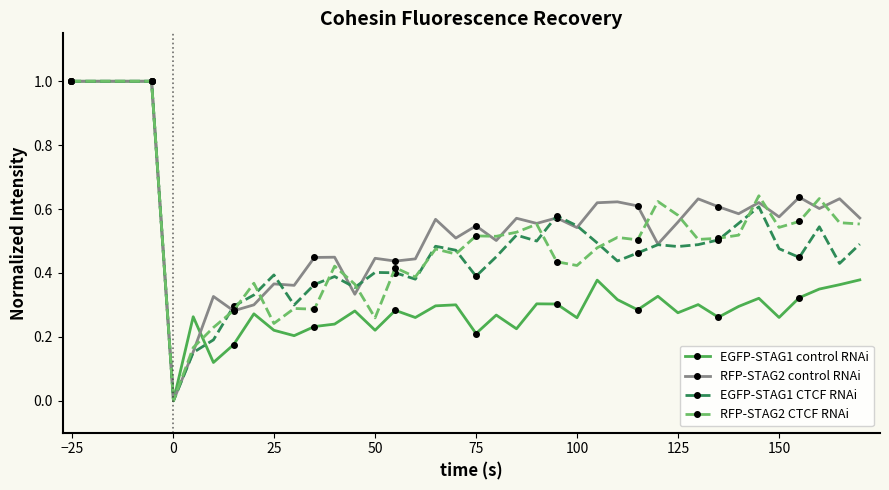

What is the greatest value displayed?

1.0